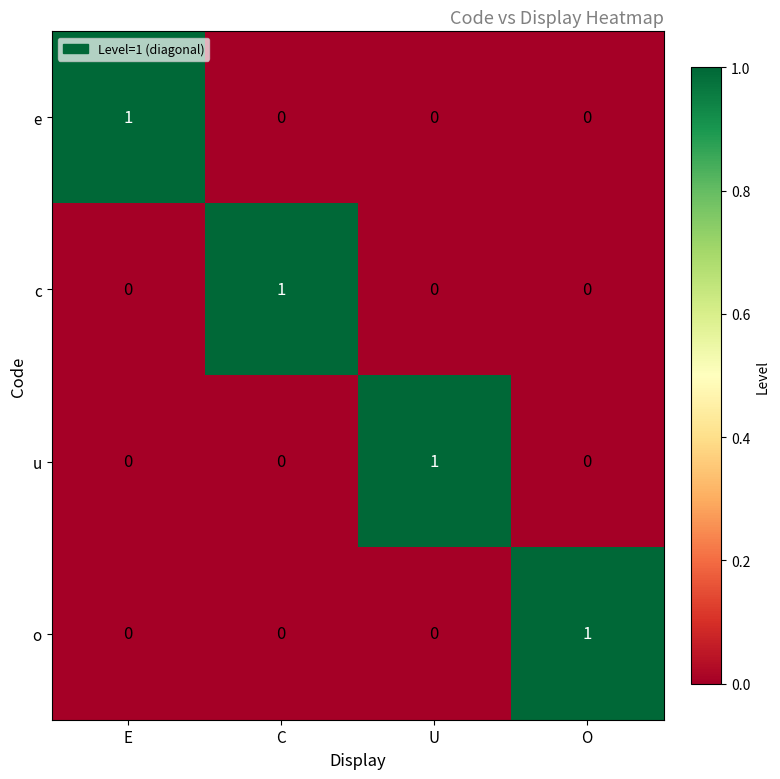

The e series shows 0 at C. True or false?

True